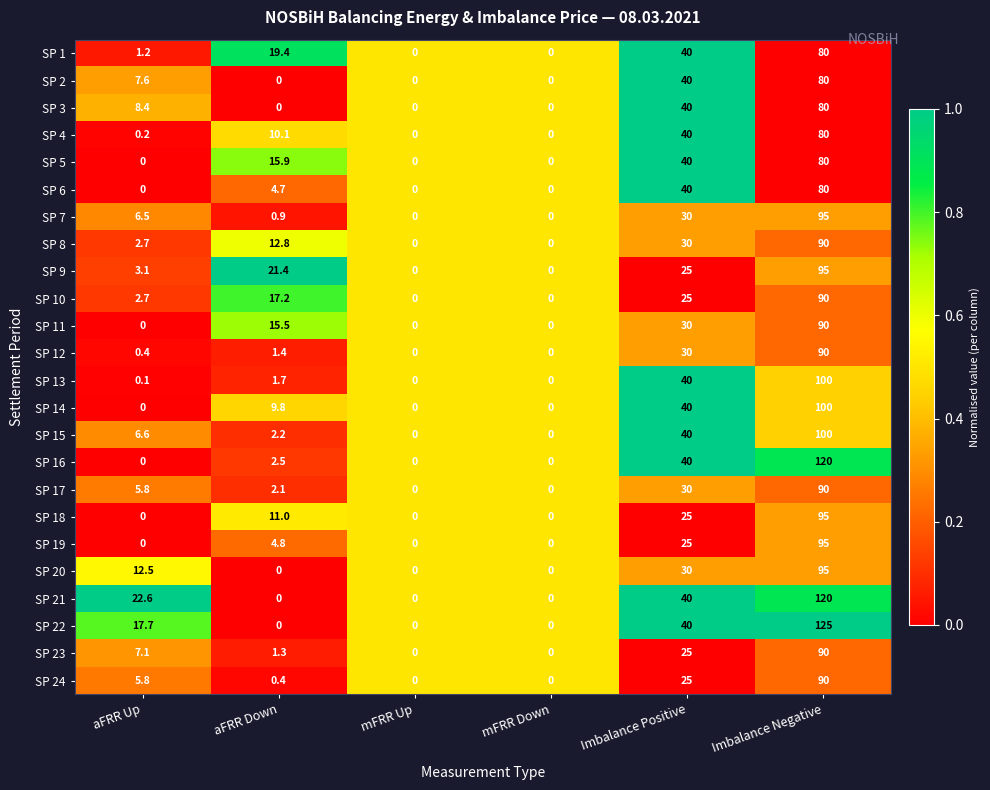

Which series has the largest range (max minus min)?

SP 22